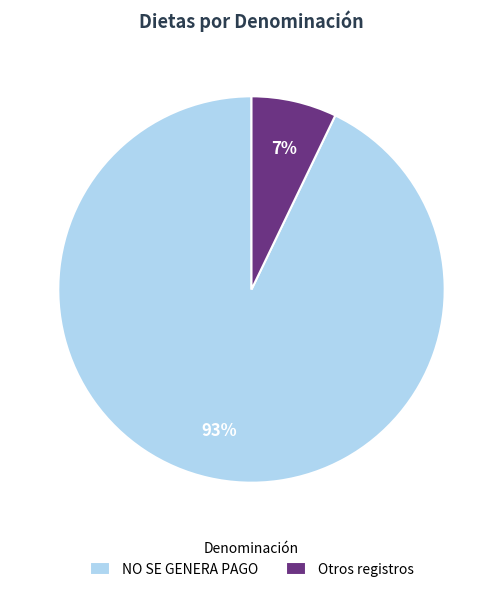

Rank the categories by value from highest to lowest.

NO SE GENERA PAGO, Otros registros